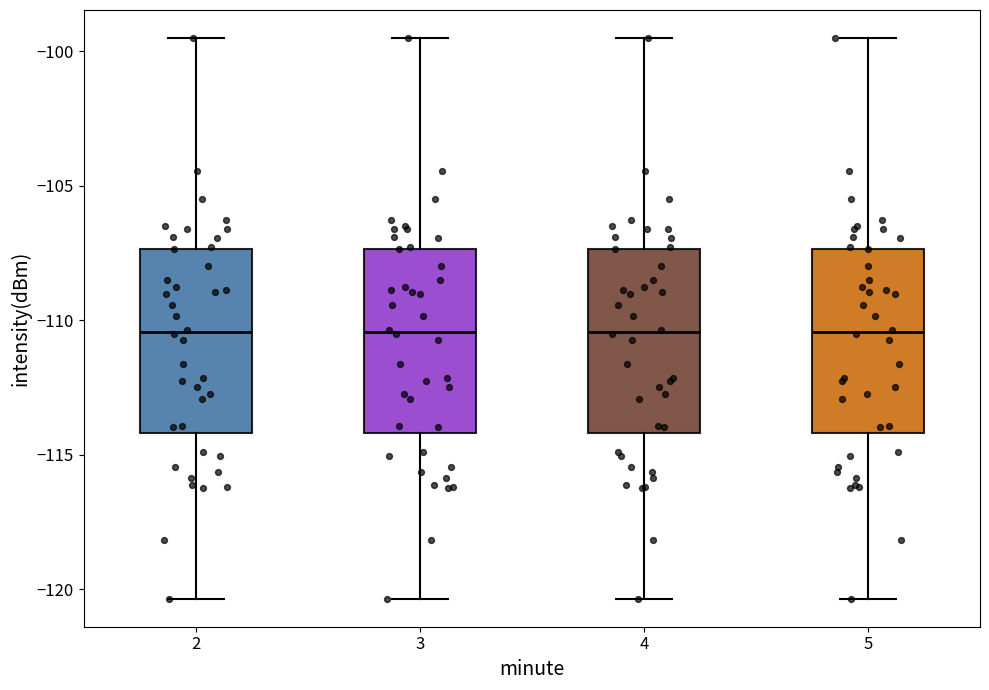

Where does the median line of the box at x = 5 sit on the y-axis? The values are not printed on the chart, so give them approximately, as read against the axis.

-110.5